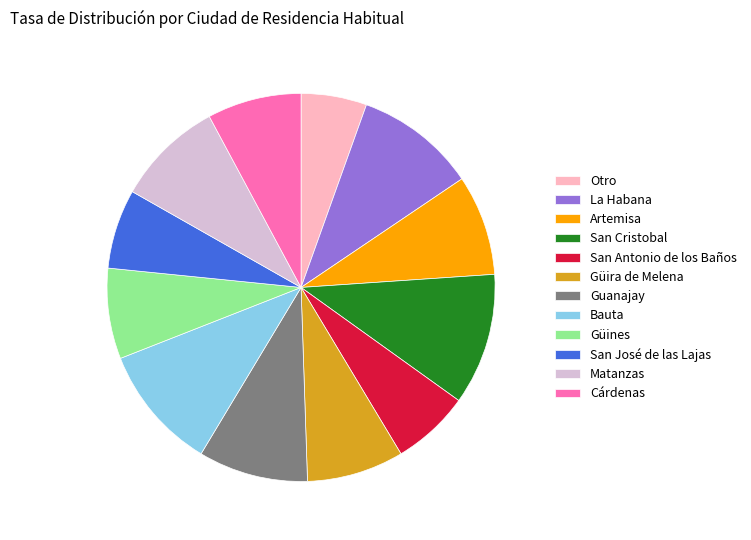

Do La Habana and Otro together represent more than half of the pie?

No